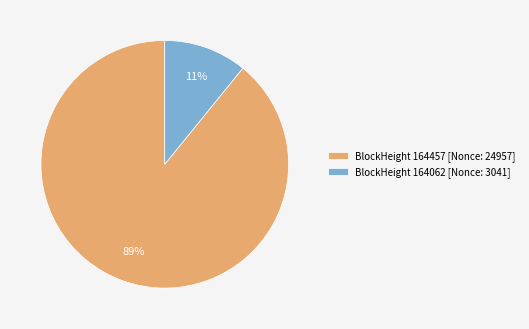

Which slice is the largest?

BlockHeight 164457 [Nonce: 24957]